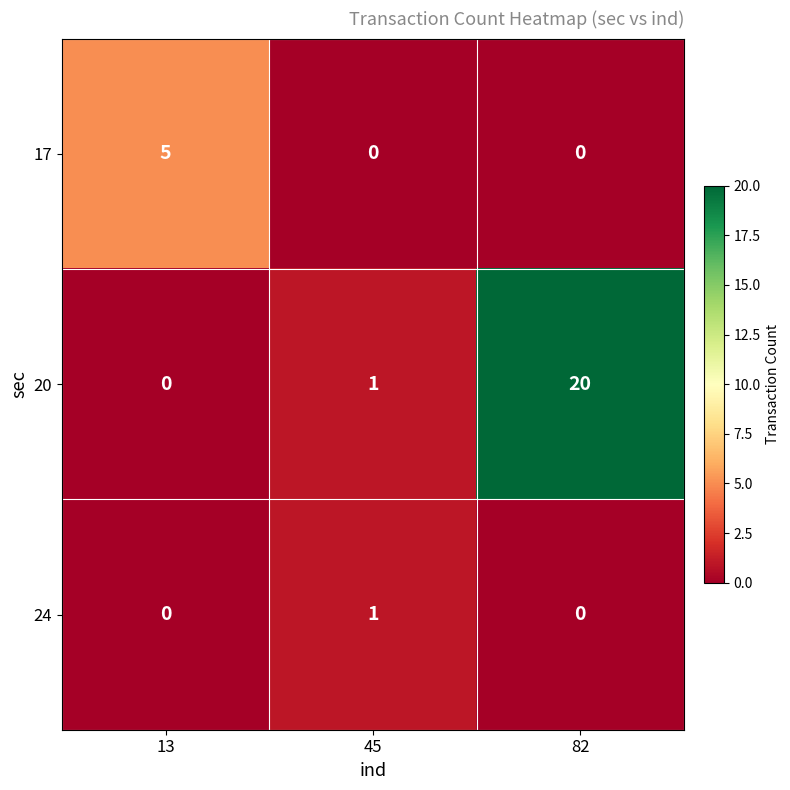

Reading left to right, transcribe all the data shown in this chart.

17: 13=5	45=0	82=0
20: 13=0	45=1	82=20
24: 13=0	45=1	82=0